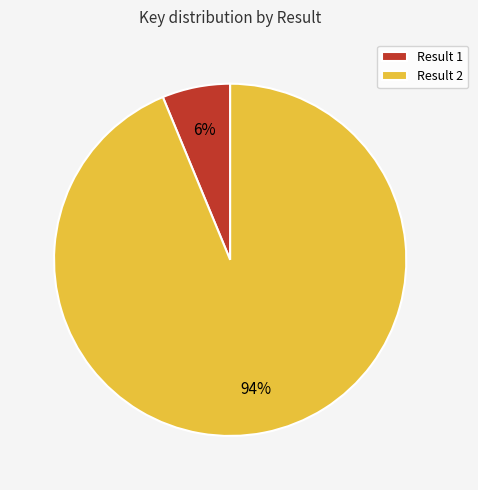

Combined, do Result 2 and Result 1 account for over 50%?

Yes